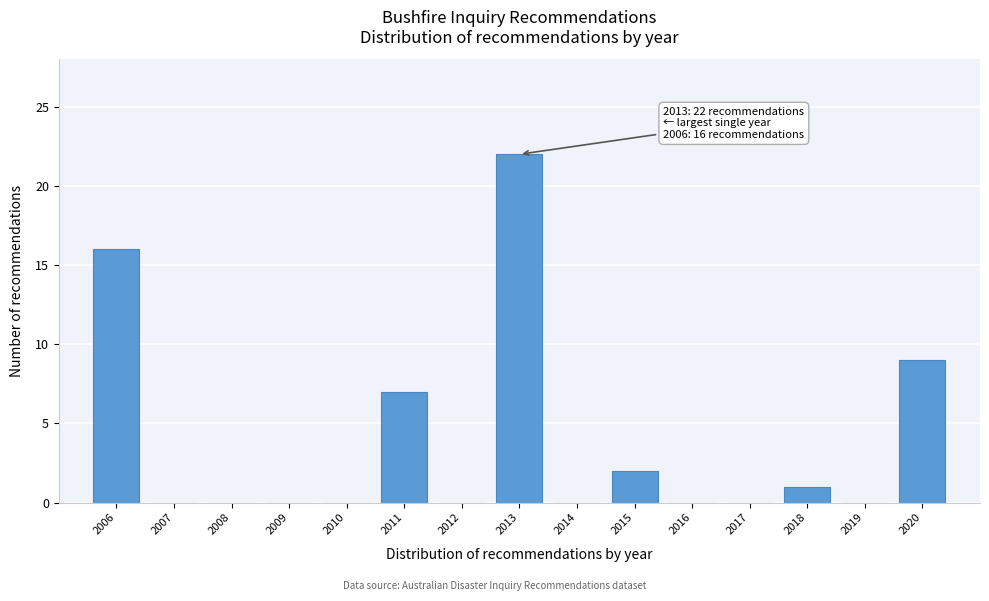

Reading left to right, list all the values displayed in this chart.

2006=16	2007=0	2008=0	2009=0	2010=0	2011=7	2012=0	2013=22	2014=0	2015=2	2016=0	2017=0	2018=1	2019=0	2020=9